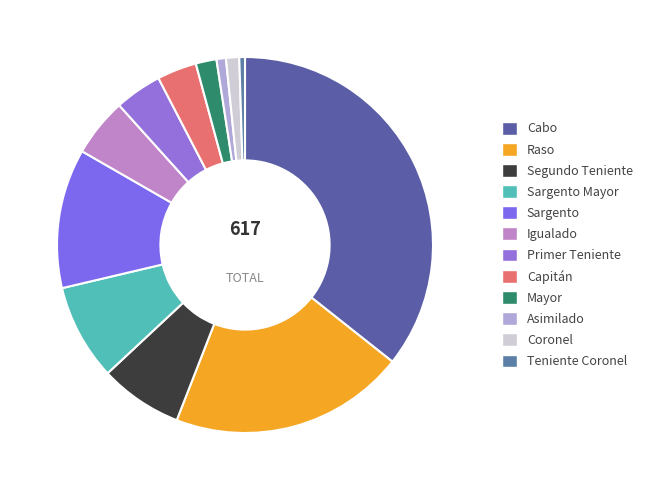

How many segments does this pie chart have?

12